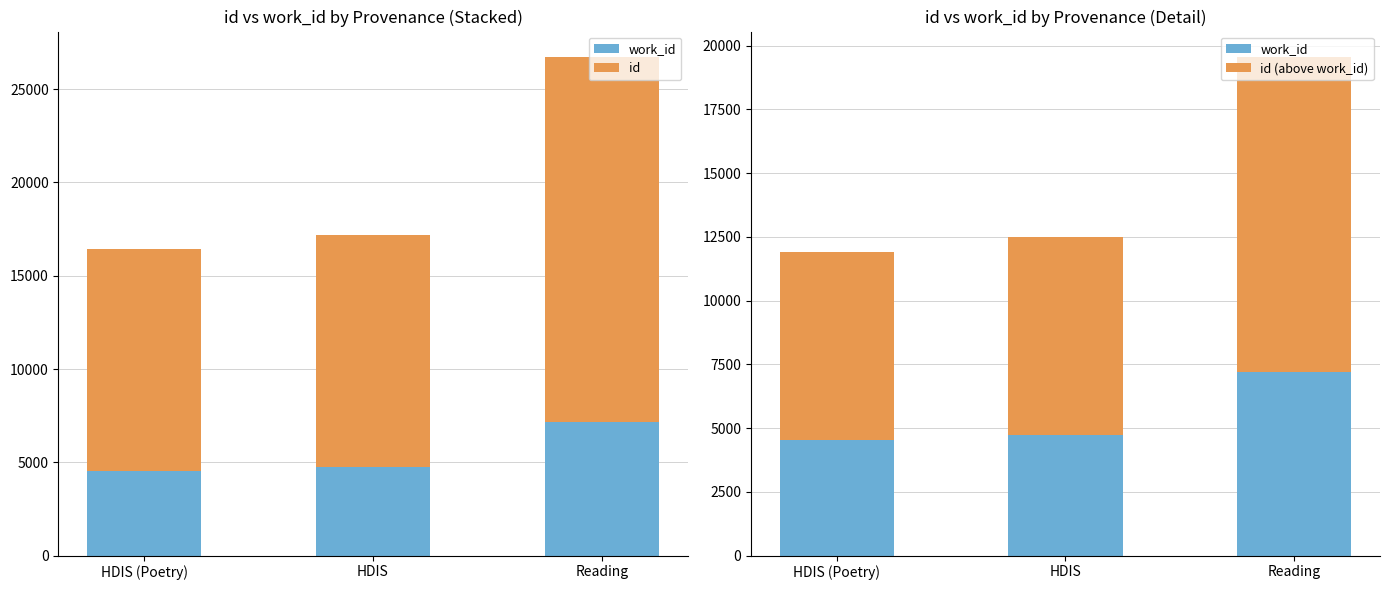

Which has a higher value, HDIS (Poetry) or Reading?

Reading